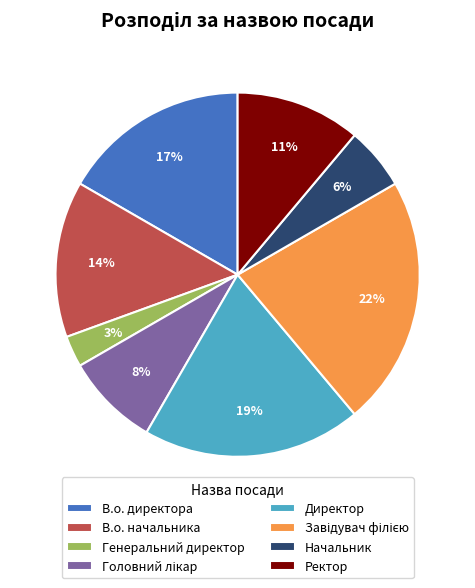

The Начальник slice represents 6% of the pie. True or false?

True